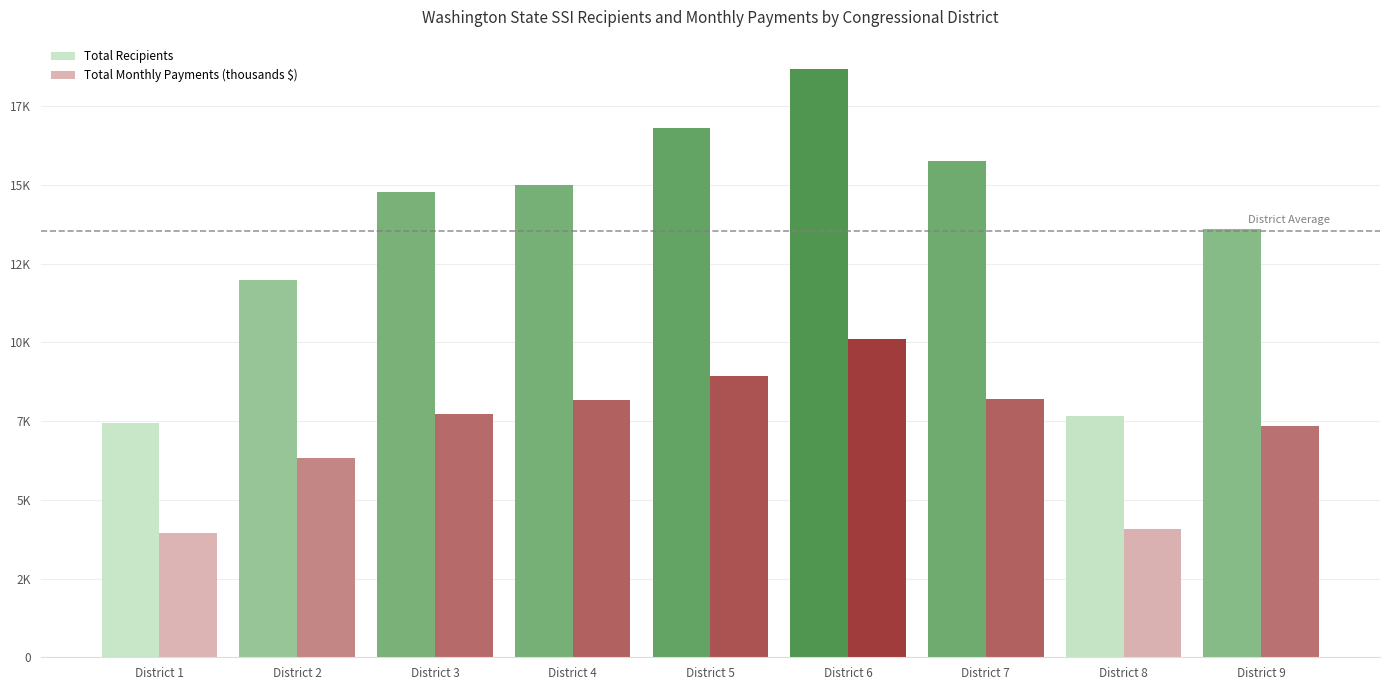

What is the minimum value for Total Recipients?

7444